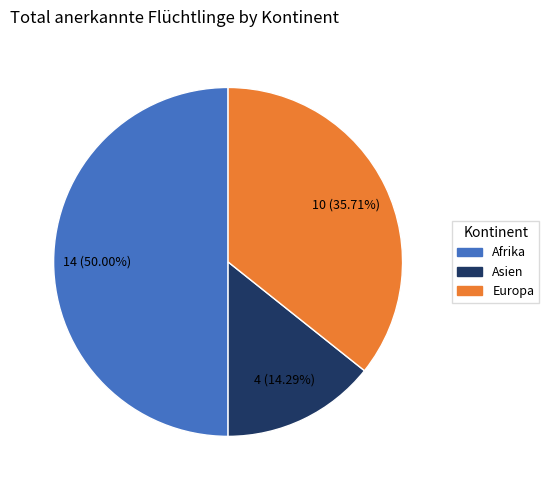

Which slice is the largest?

Afrika